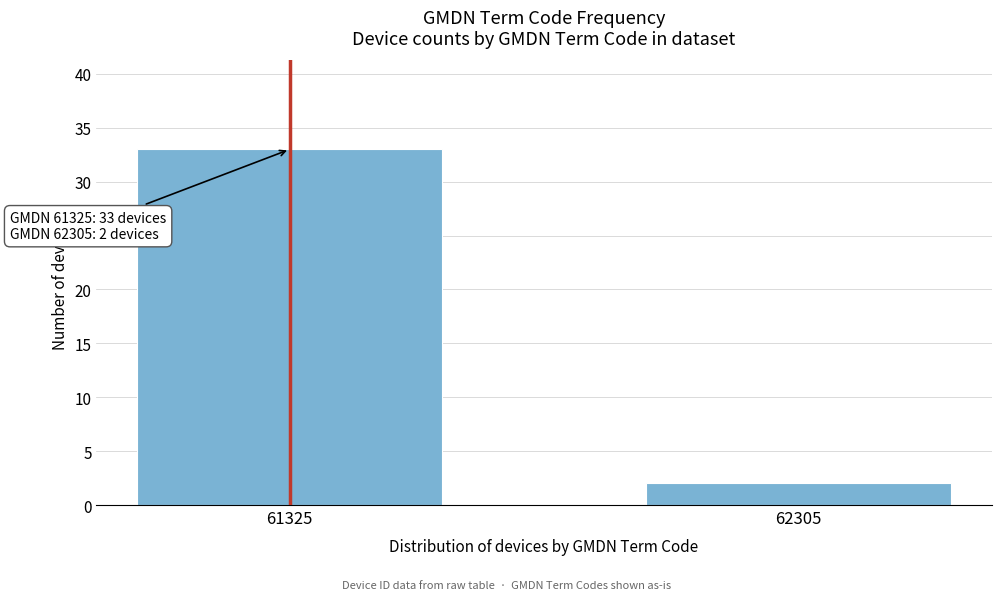

Reading left to right, transcribe all the data shown in this chart.

61325=33	62305=2